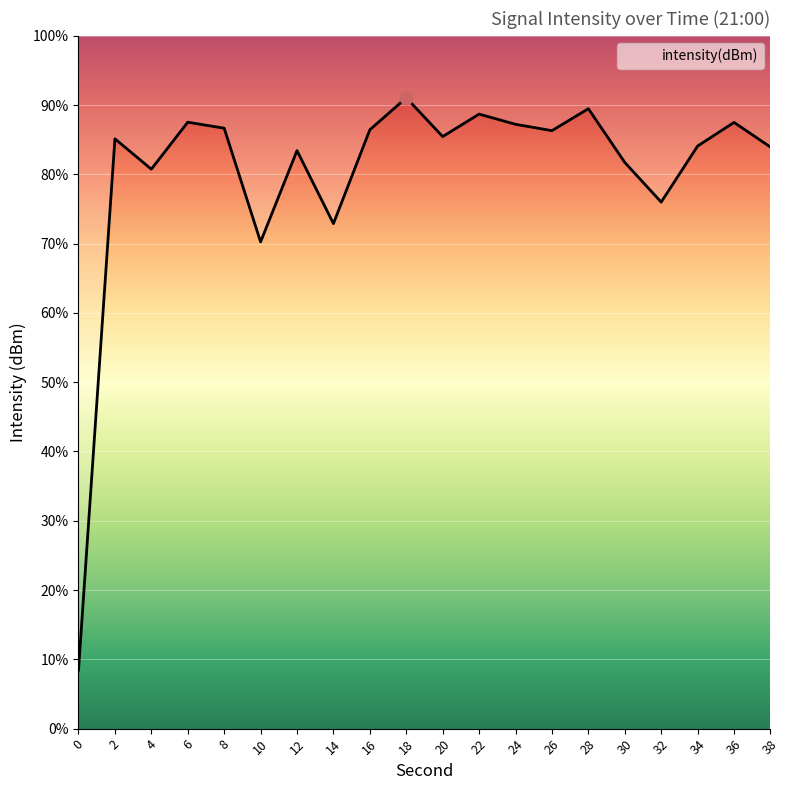

Which has a higher value, 10 or 22?

22